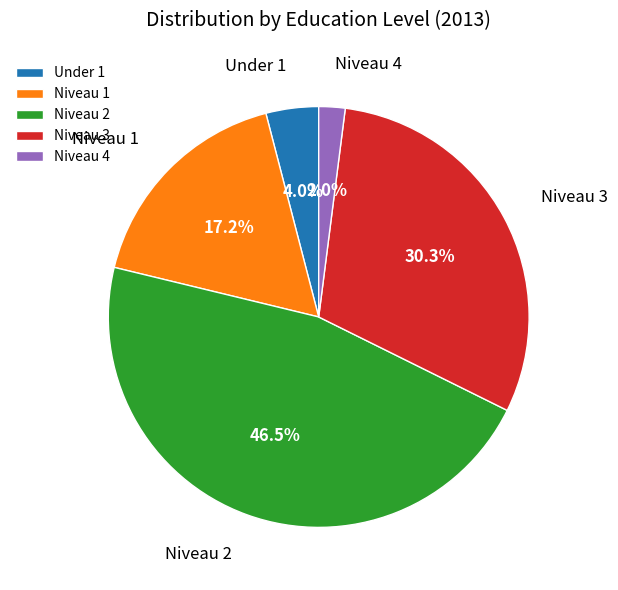

To the nearest percent, what portion does Under 1 represent?

4%